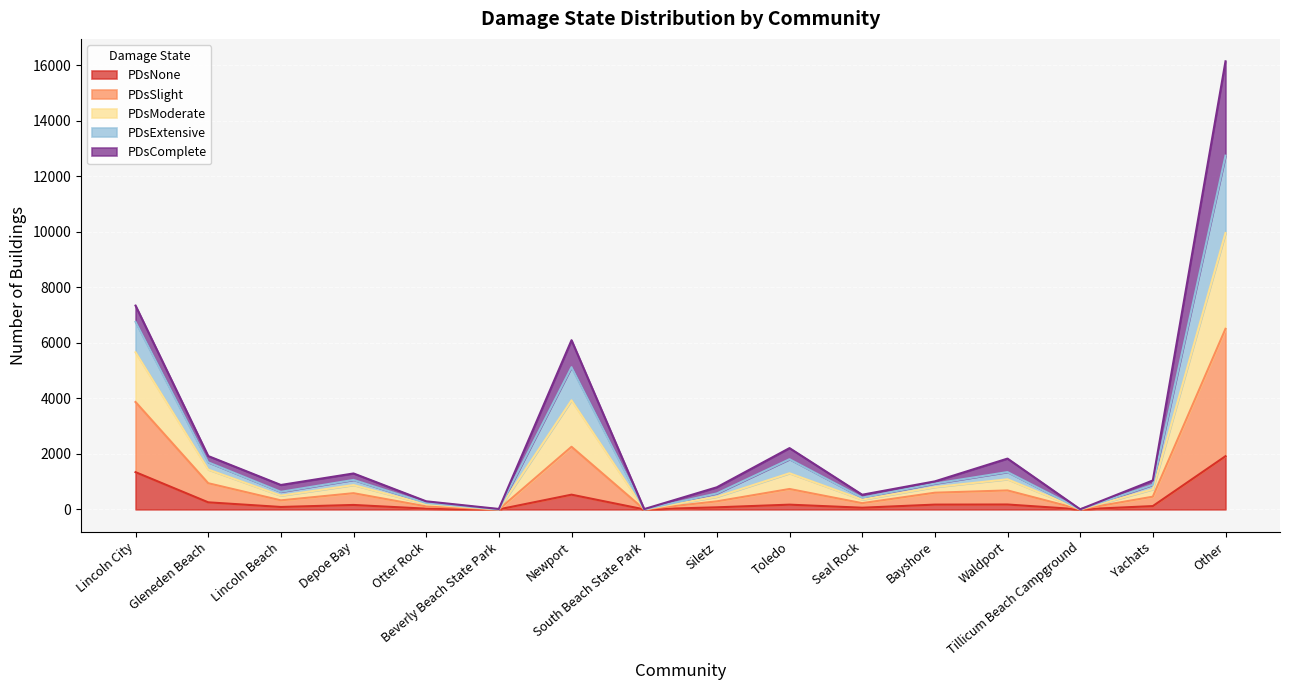

What is the sum of the PDsNone values at Beverly Beach State Park and Gleneden Beach?

254.4